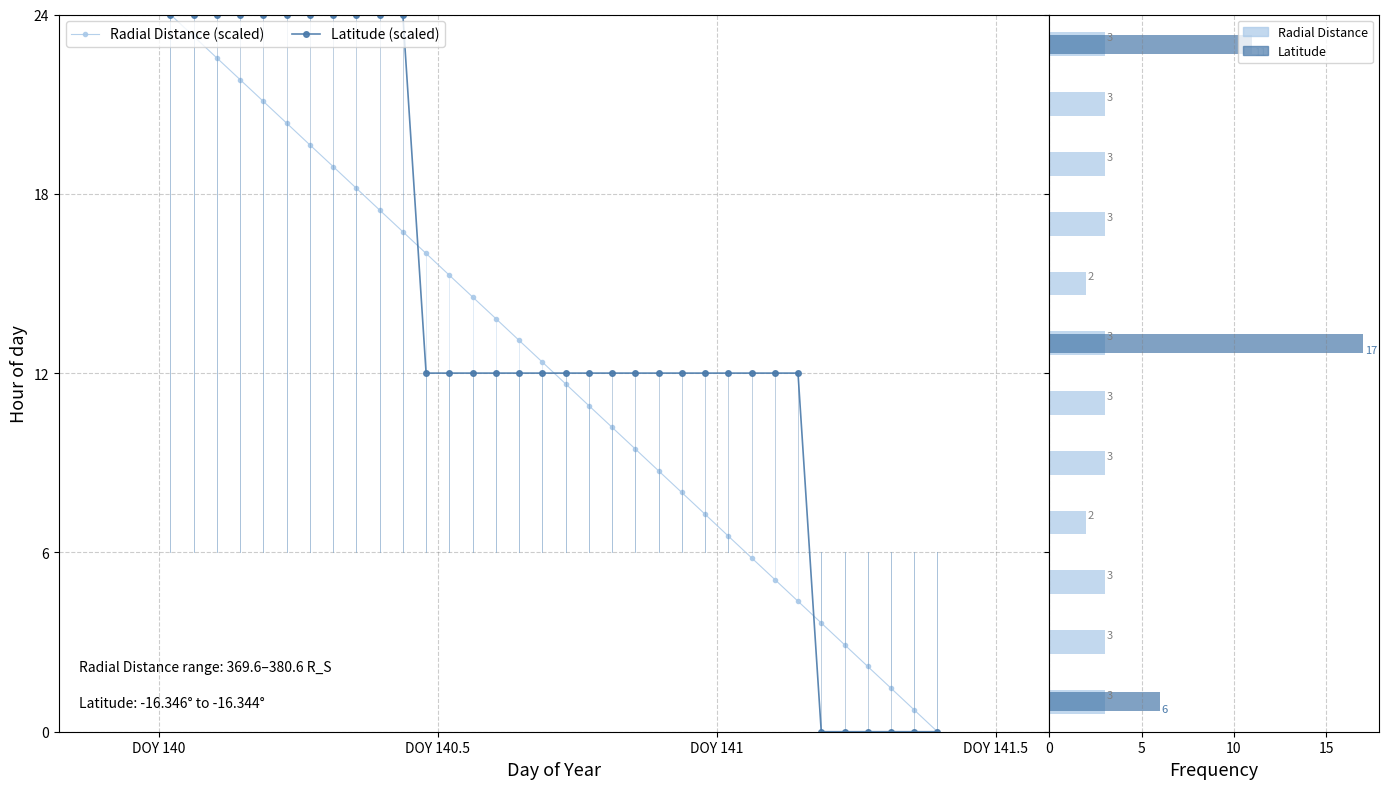

Does the chart contain any negative values?

No